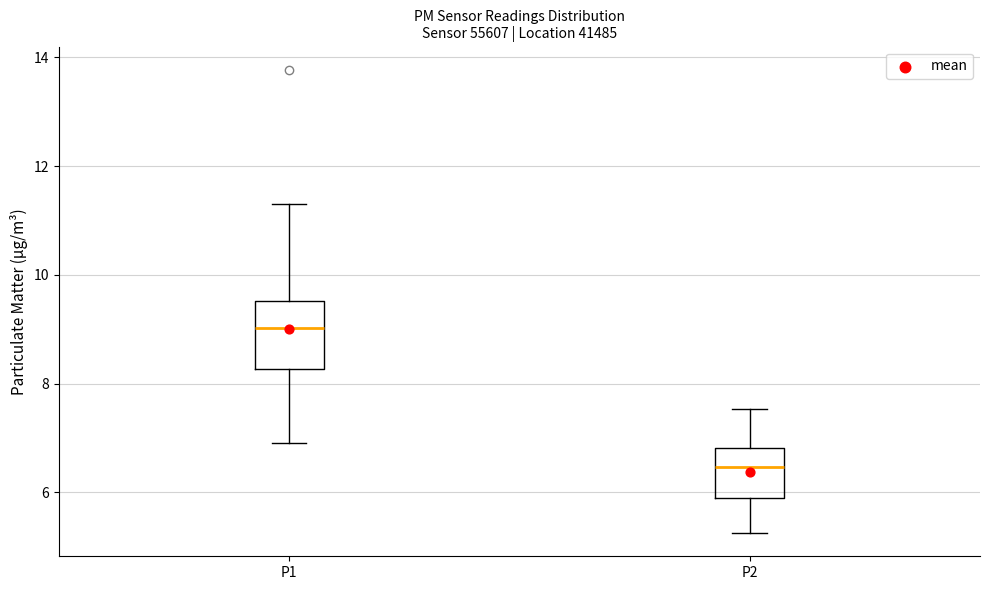

Comparing the boxes themselves (not the whiskers), which one is the tallest?

P1